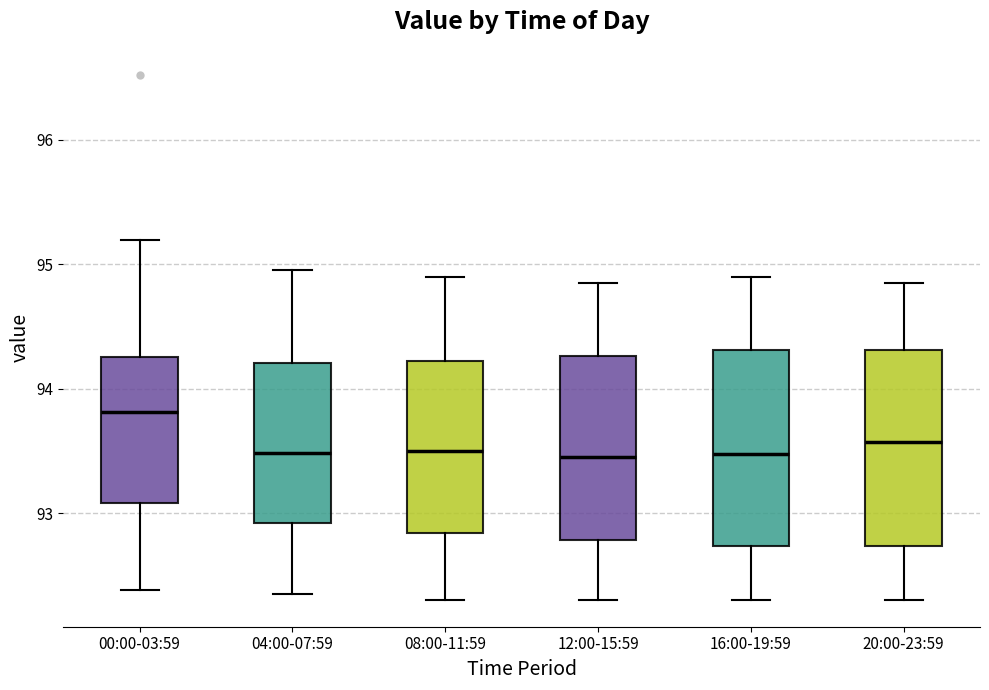

Where does the upper whisker of the box for 12:00-15:59 end on the y-axis? The values are not printed on the chart, so give them approximately, as read against the axis.

94.9